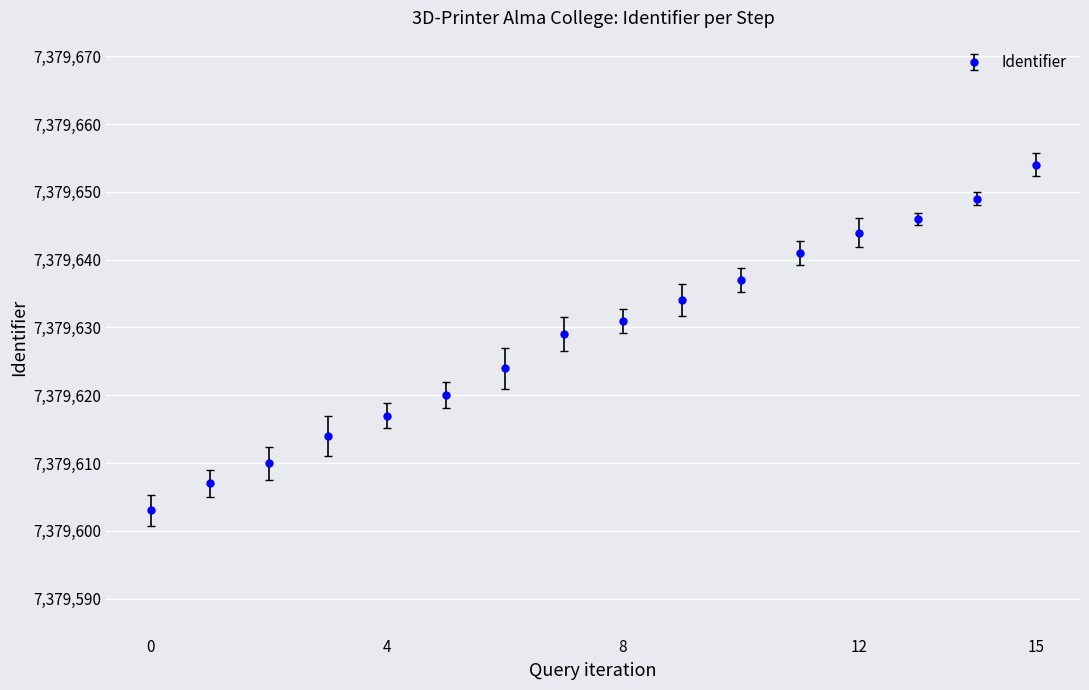

True or false: the data has more than 1 interior local peaks.

False